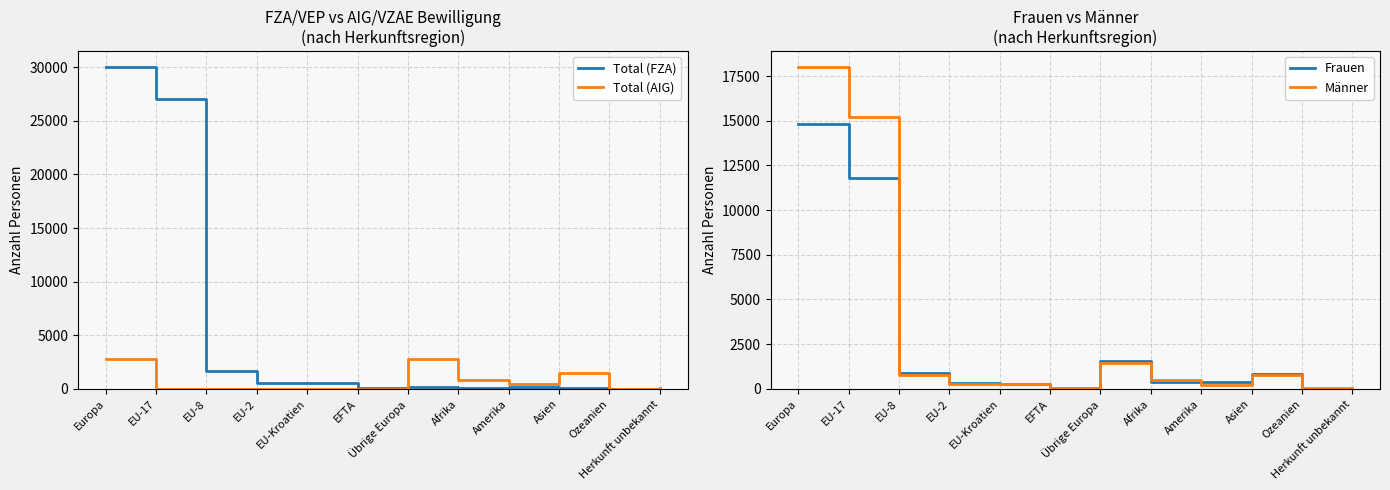

How many series are shown in this chart?

4